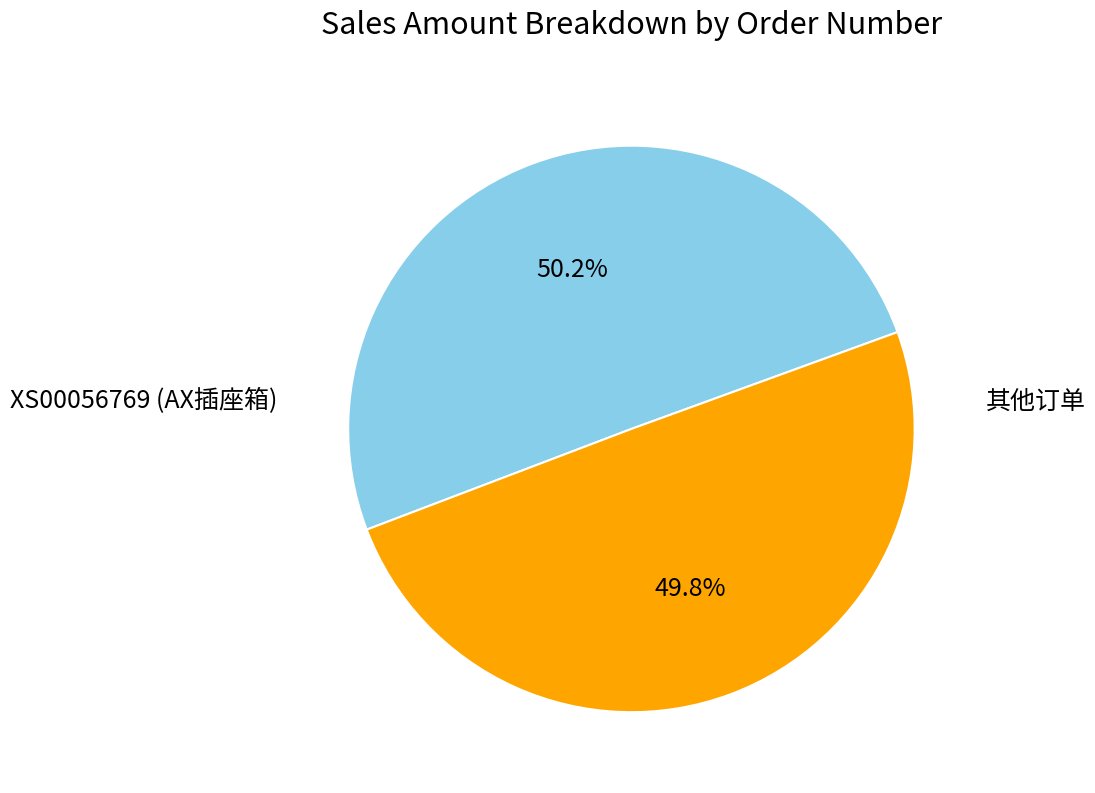

How many segments does this pie chart have?

2